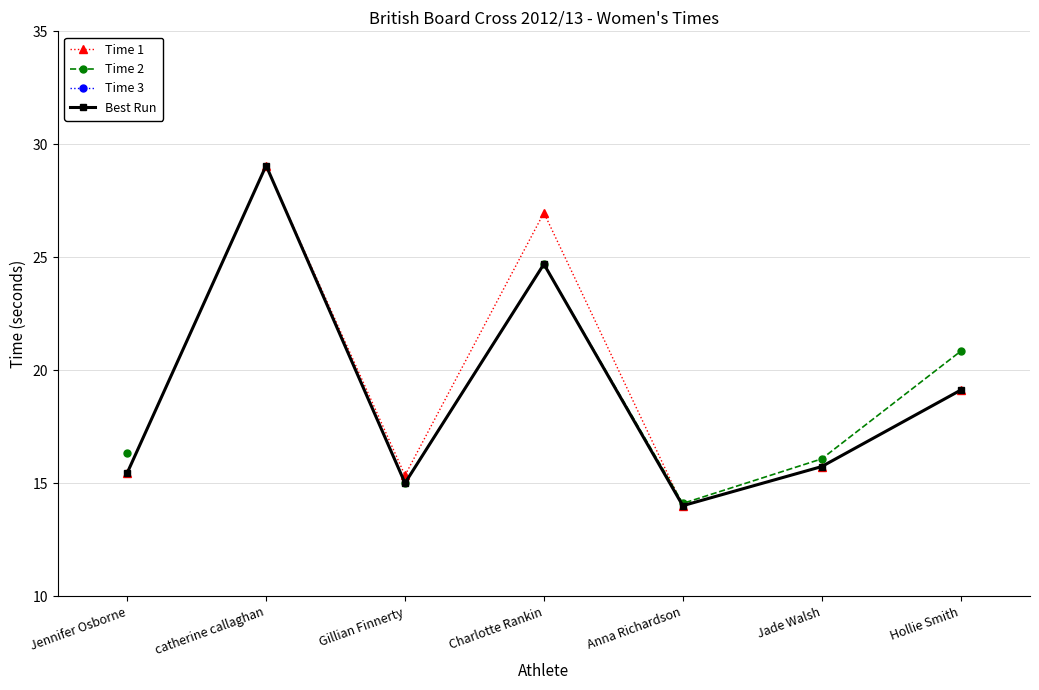

What are all the series names shown in the legend?

Time 1, Time 2, Time 3, Best Run